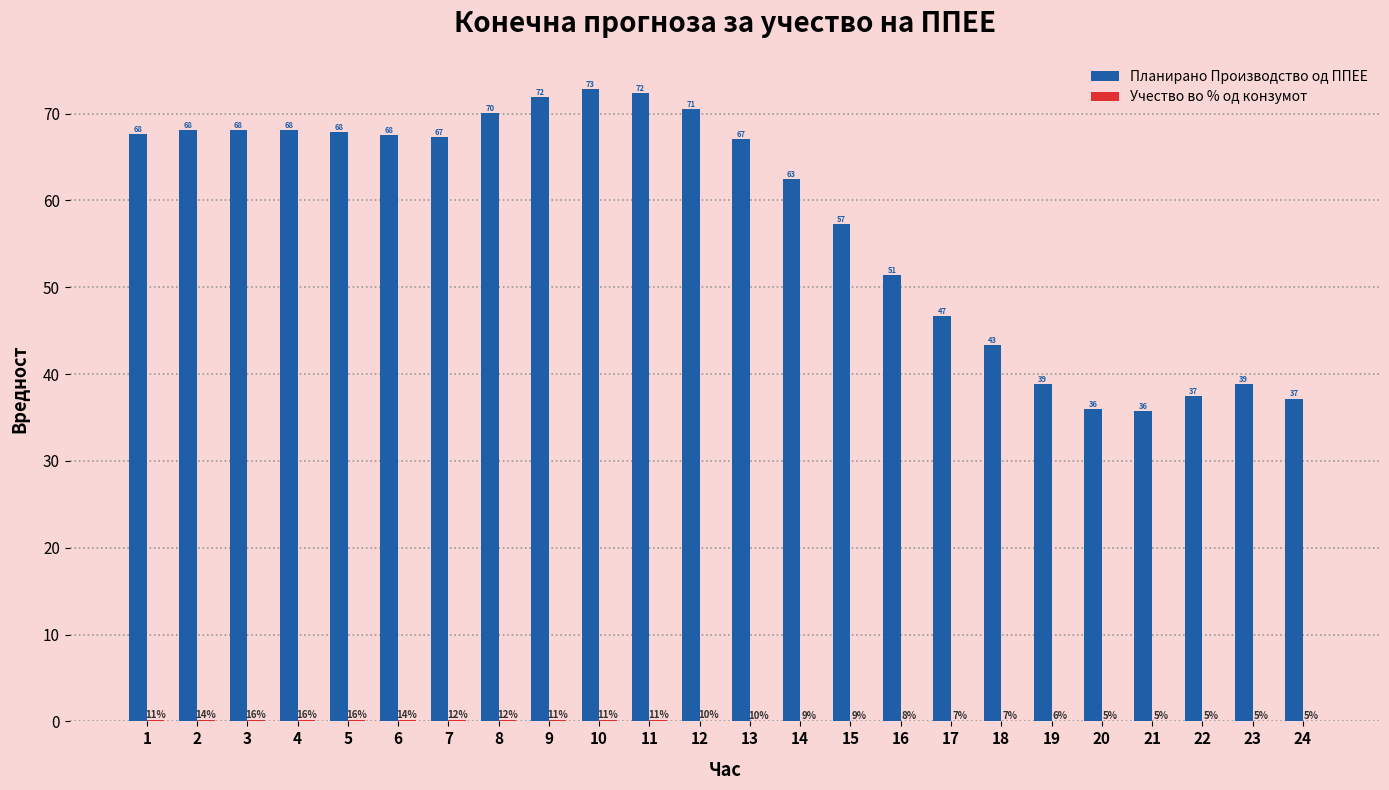

What is the difference between the maximum and minimum values in the Планирано Производство од ППЕЕ series?

37.1